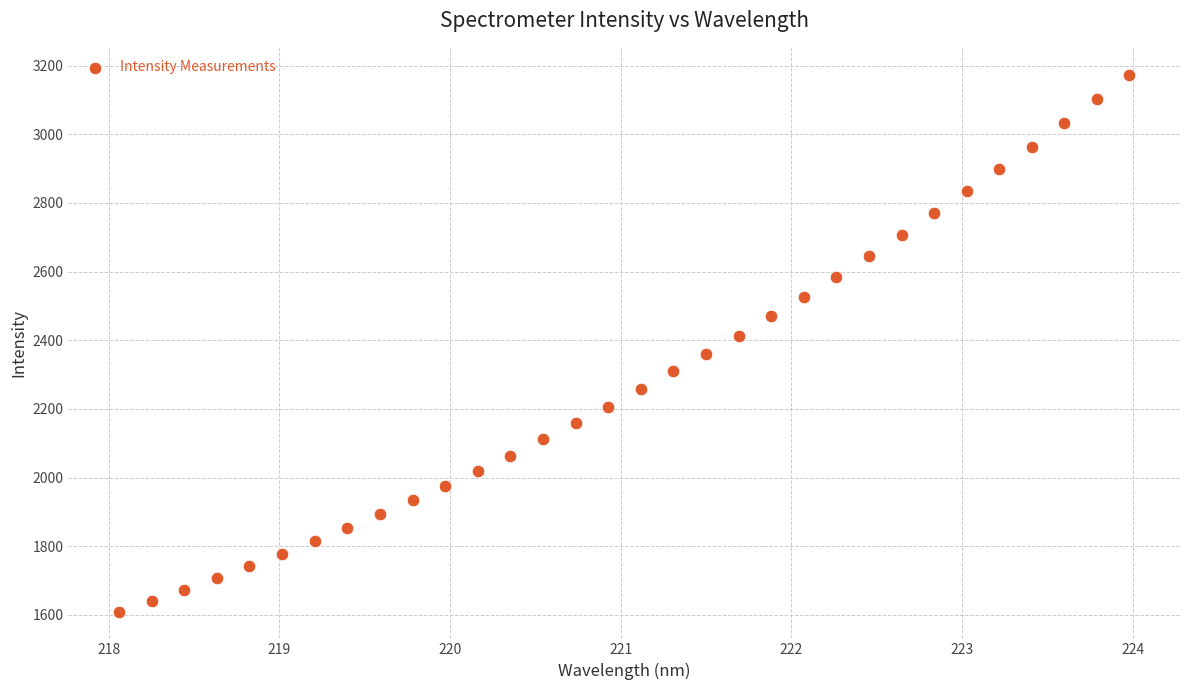

What is the range of X values (max minus min)?

5.9